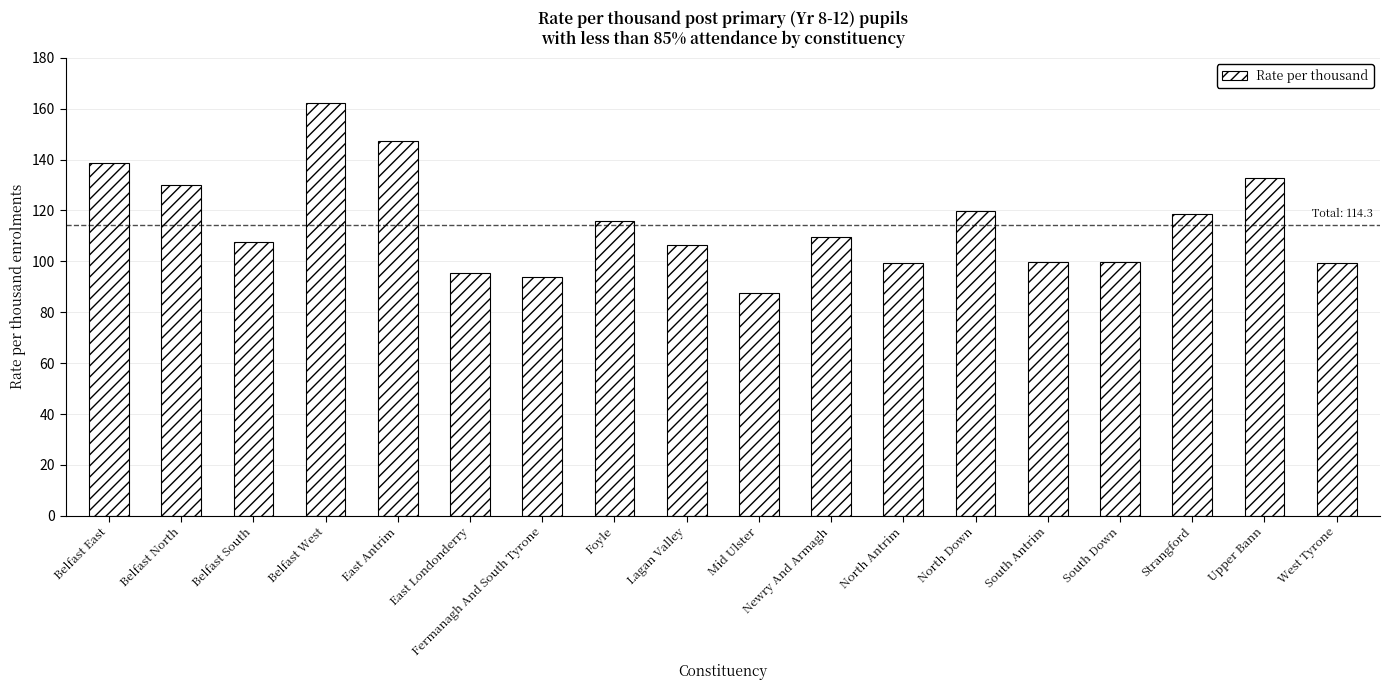

What is the sum of the values at Mid Ulster and South Down?

187.5